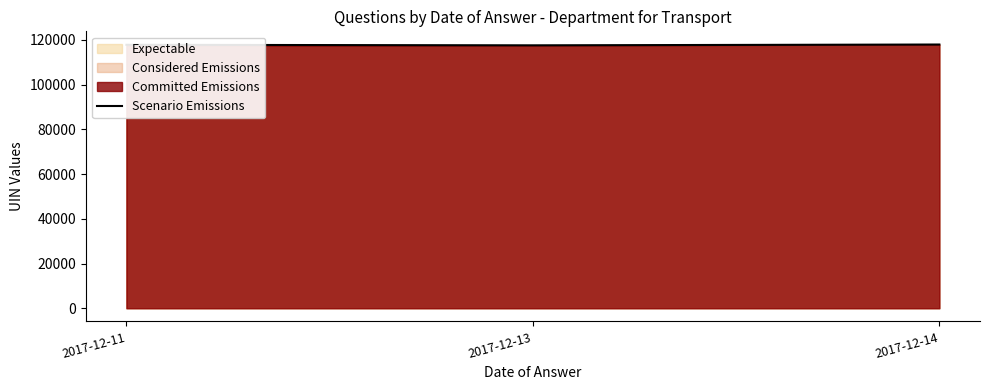

What is the average value?

117759